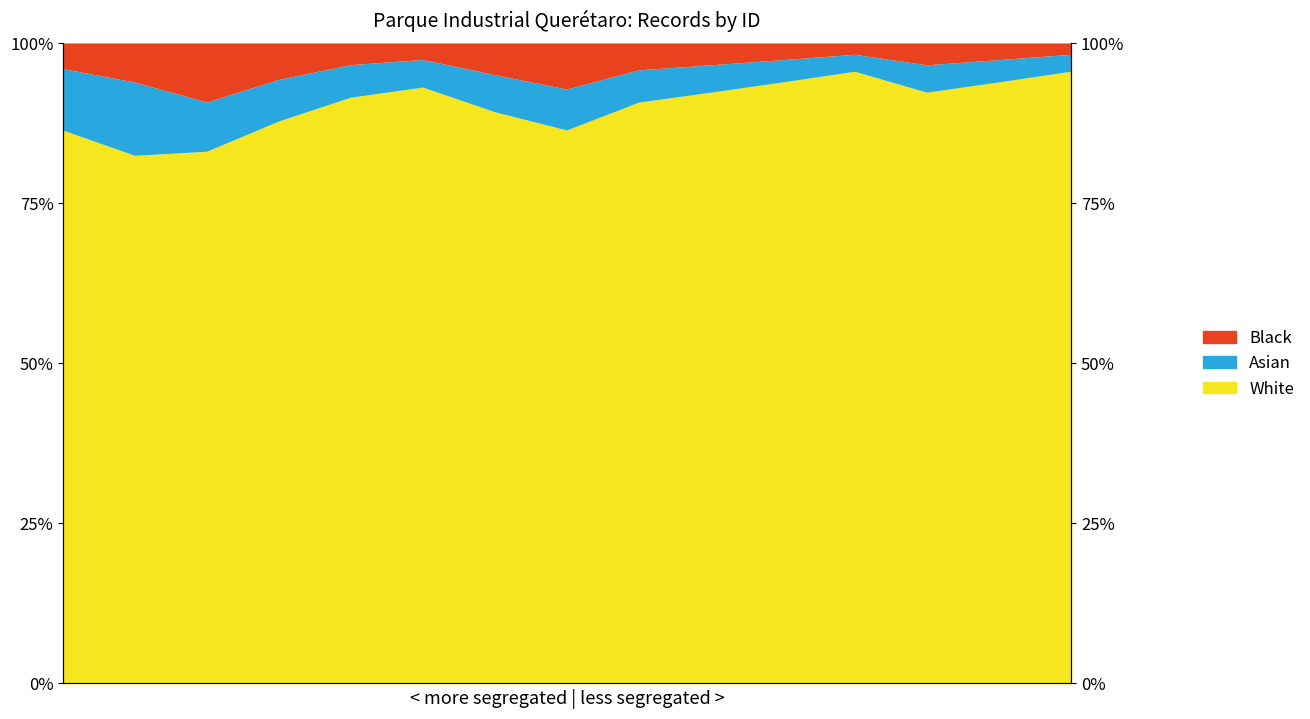

How many values in the Black series are below 3?

5